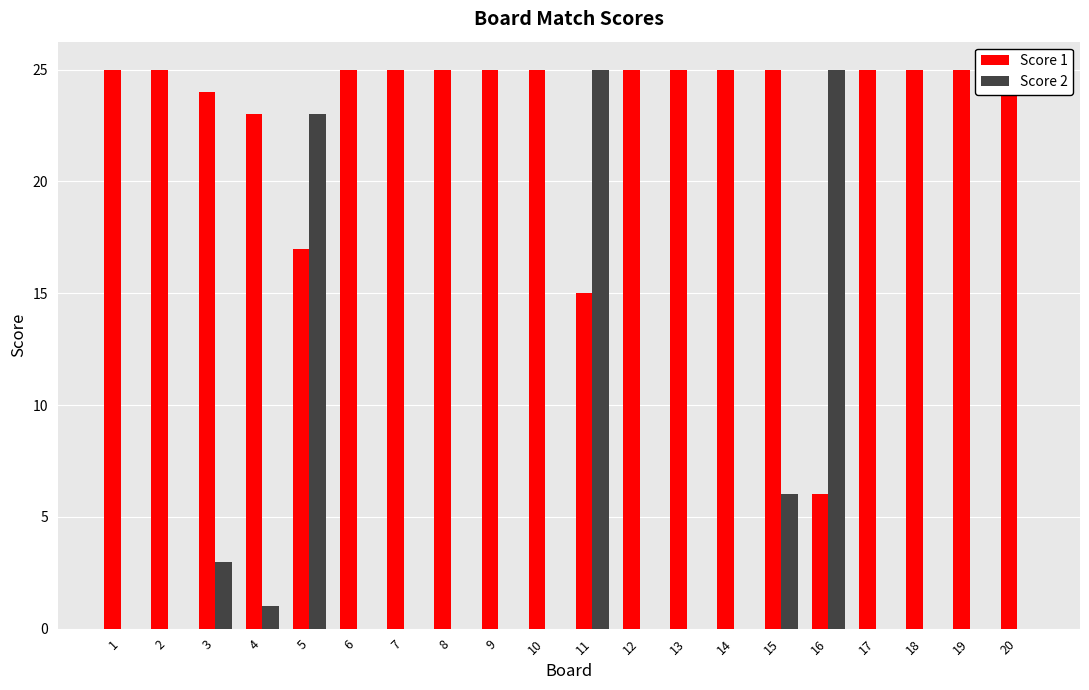

What is the difference between the highest and lowest values at 12?

25